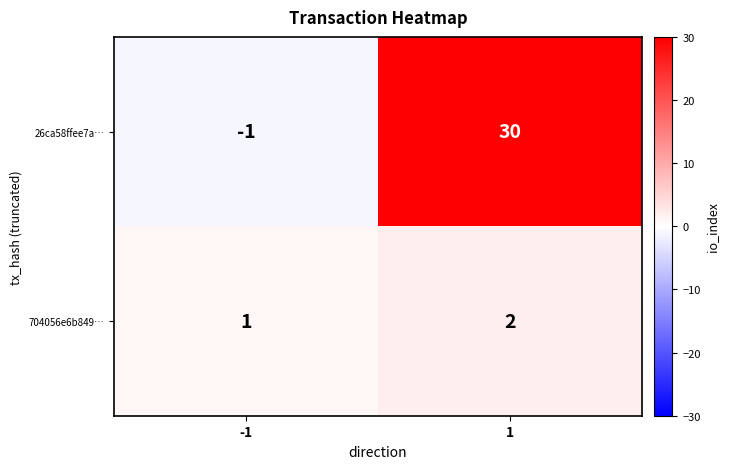

What is the sum of the 26ca58ffee7a… values at 1 and -1?

29